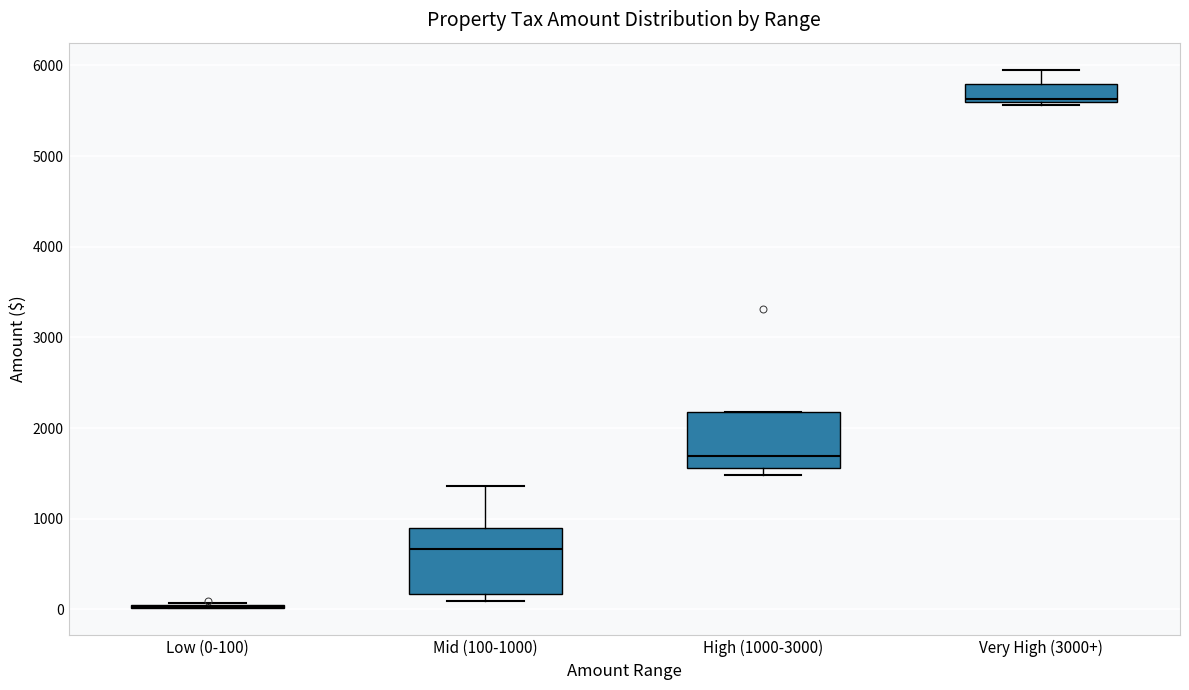

Reading left to right, read every box against the y-axis: the position of its median line, the range the box covers, and the ends of its whiskers. The values are not printed on the chart, so give them approximately, as read against the axis.

Low (0-100): box collapsed to a line at 0, whiskers 0 to 100
Mid (100-1000): median 700, box 200 to 900, whiskers 100 to 1400
High (1000-3000): median 1700, box 1600 to 2200, whiskers 1500 to 2200
Very High (3000+): median 5600 (just above the box's lower edge), box 5600 to 5800, whiskers 5600 (just below the box's lower edge) to 6000